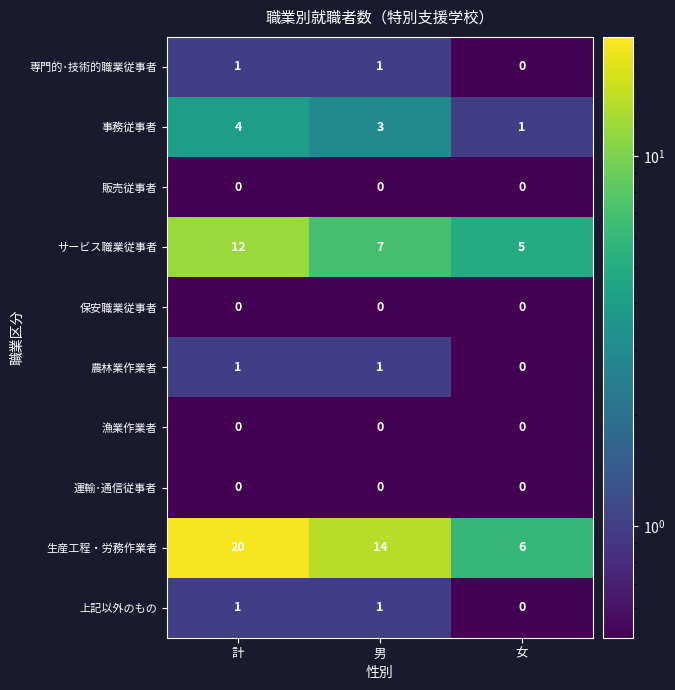

How many 農林業作業者 values are between 0 and 1?

3